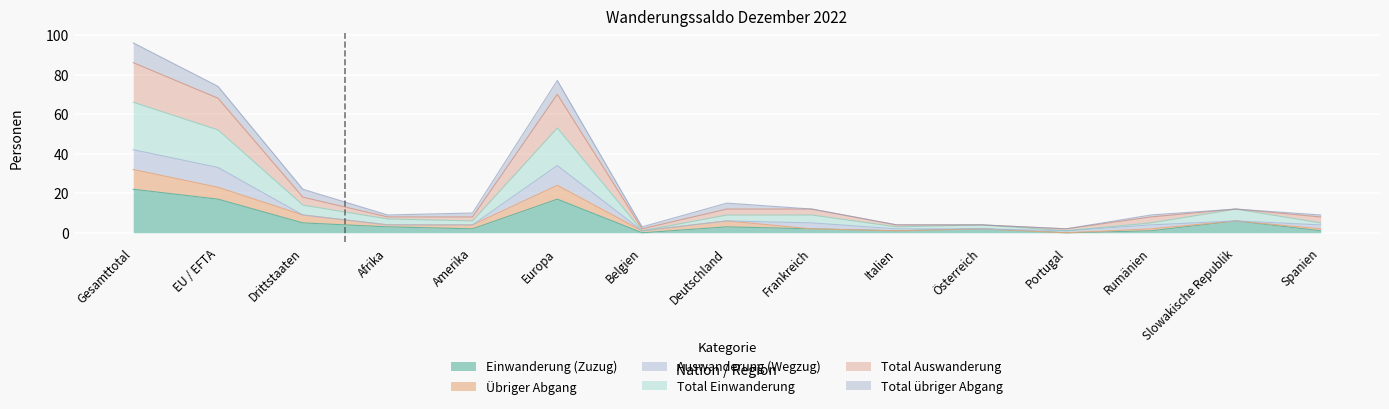

What is the greatest value displayed?

96